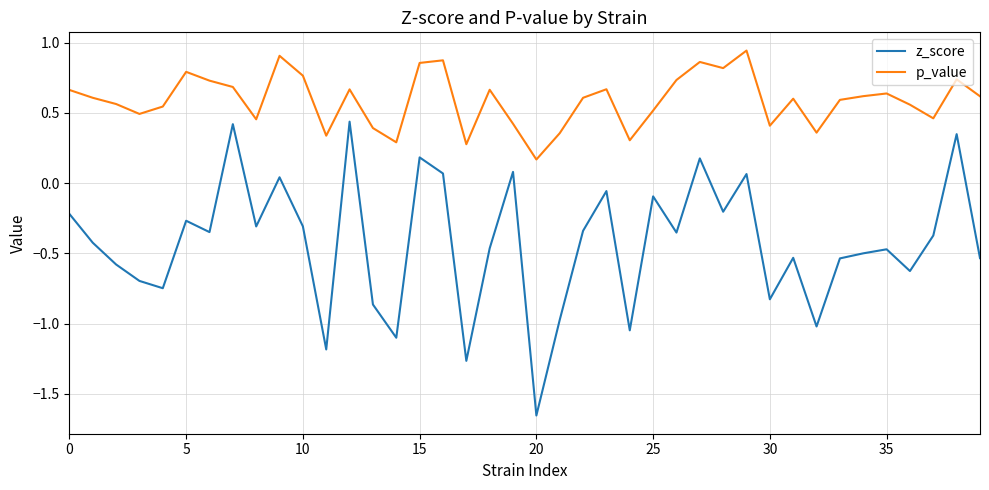

Which series has the largest total across all categories?

p_value